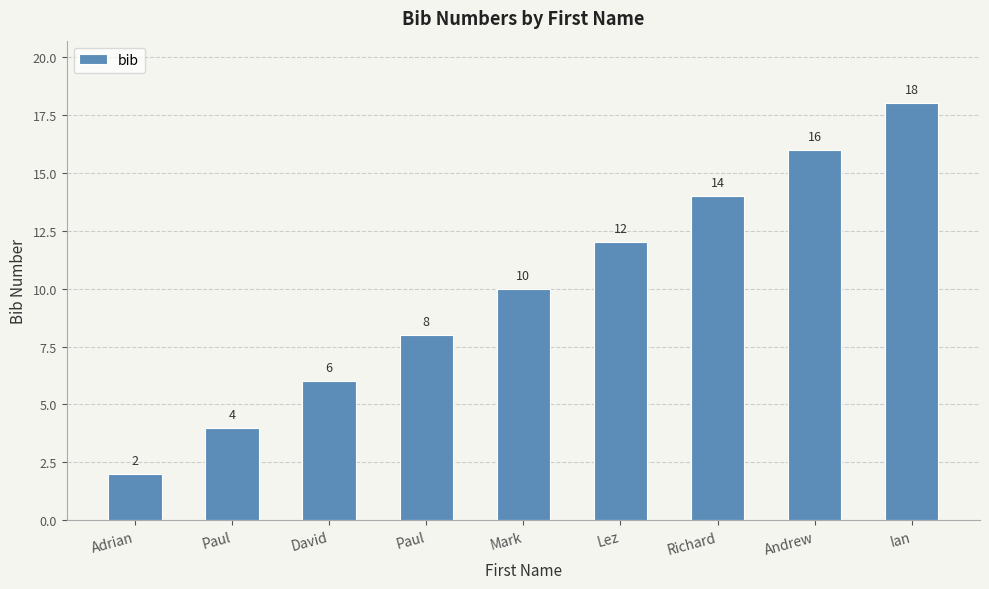

What is the approximate value at Richard?

14